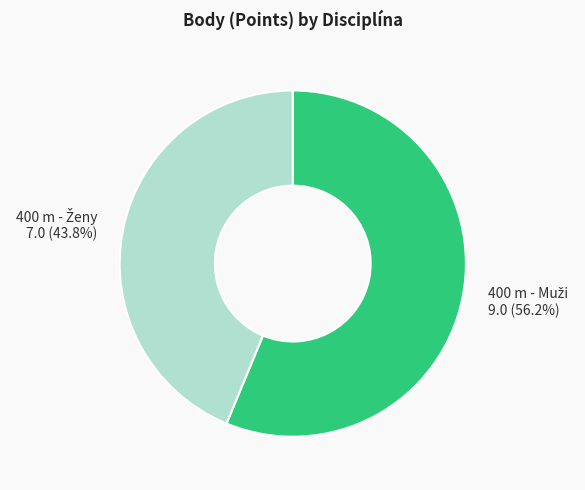

Is there a majority slice in this chart?

Yes